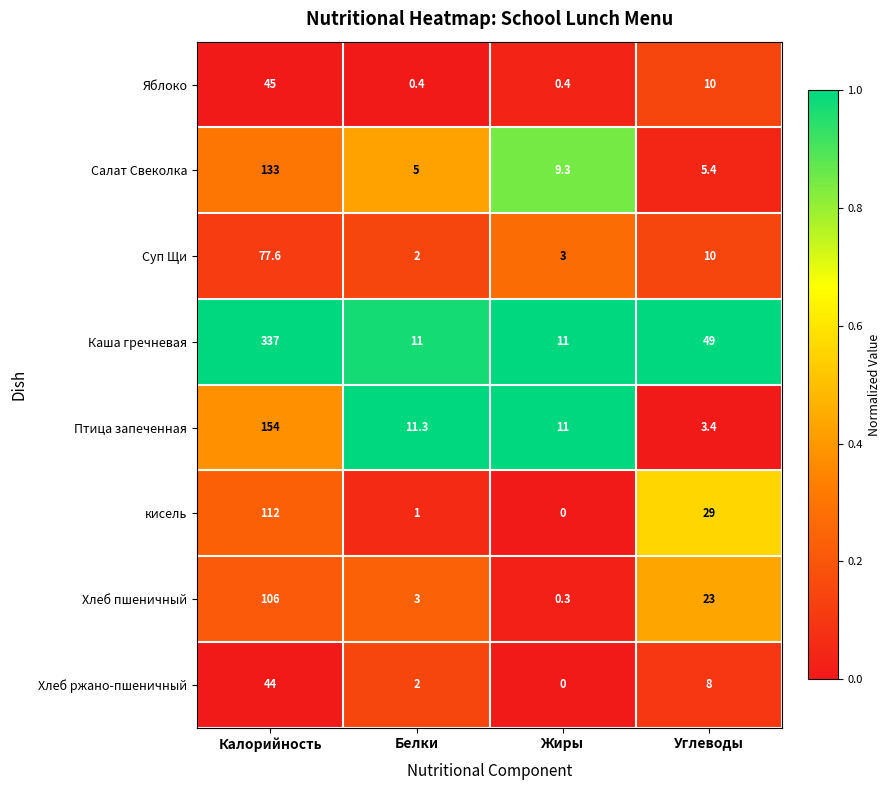

Which series has the widest spread of values?

Каша гречневая